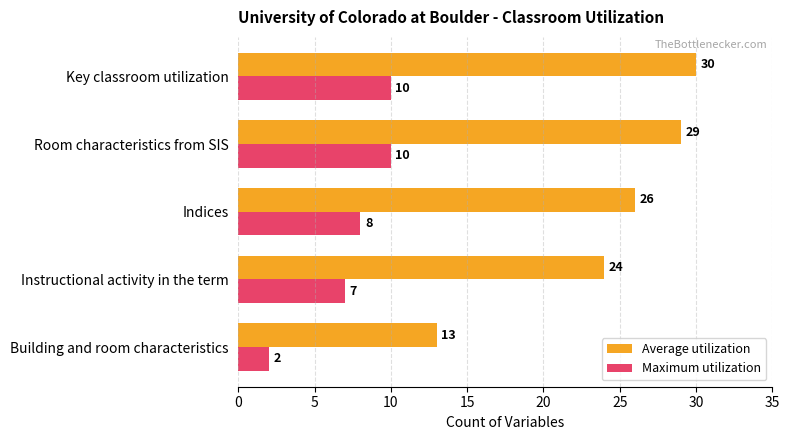

The value of Maximum utilization at Instructional activity in the term is 4. True or false?

False